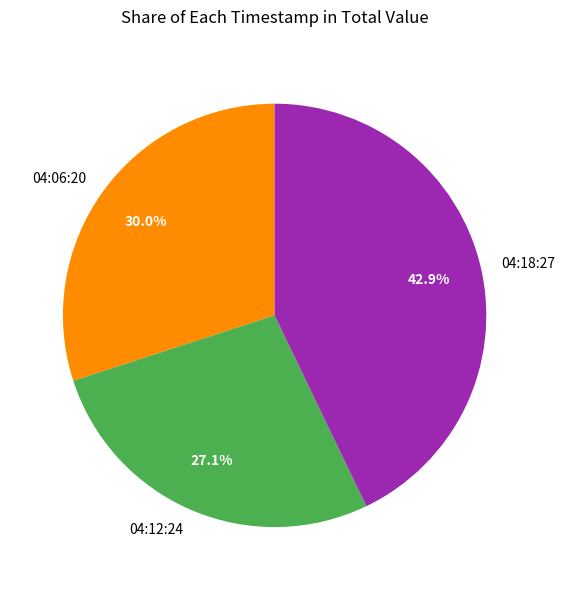

Which slice is the largest?

04:18:27